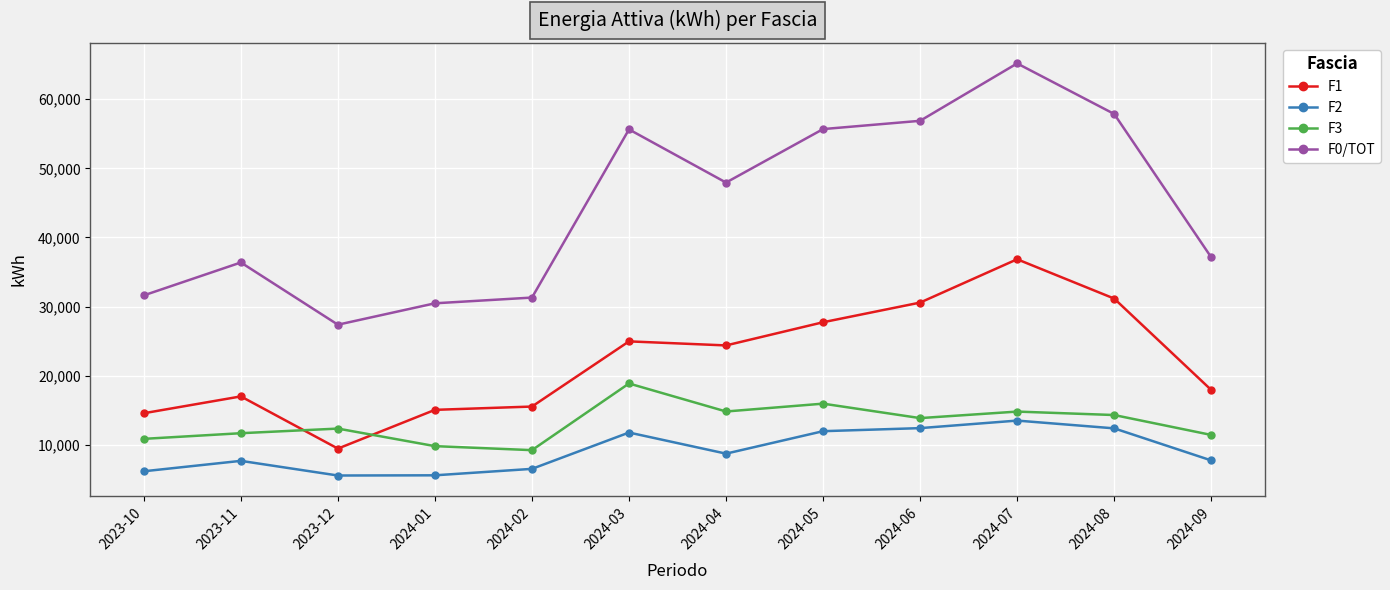

What is the difference between the highest and lowest values at 2024-07?

51662